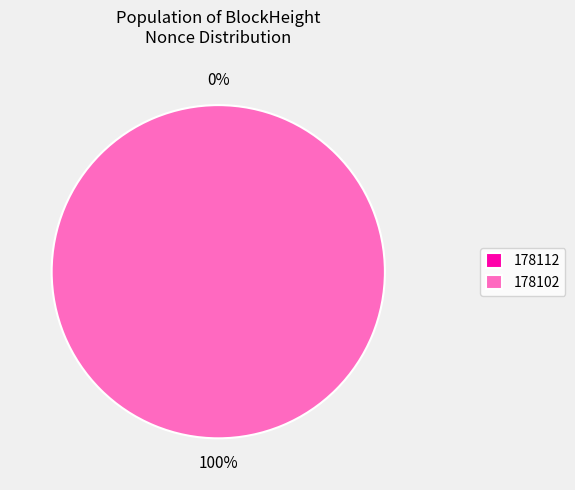

Which slice is the largest?

178102